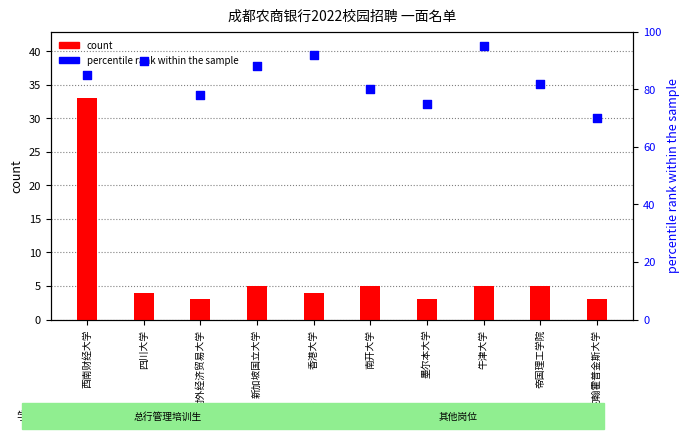

What are all the series names shown in the legend?

count, percentile rank within the sample